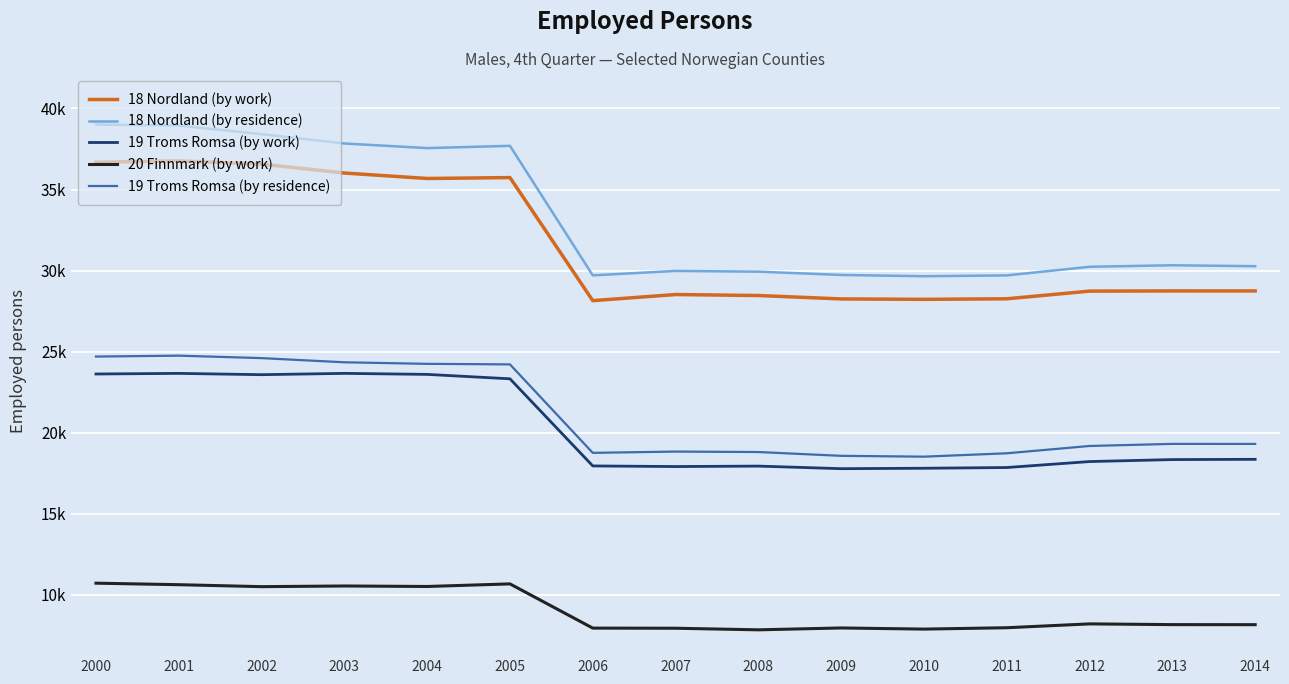

Is this an area chart (filled region under the line)?

No